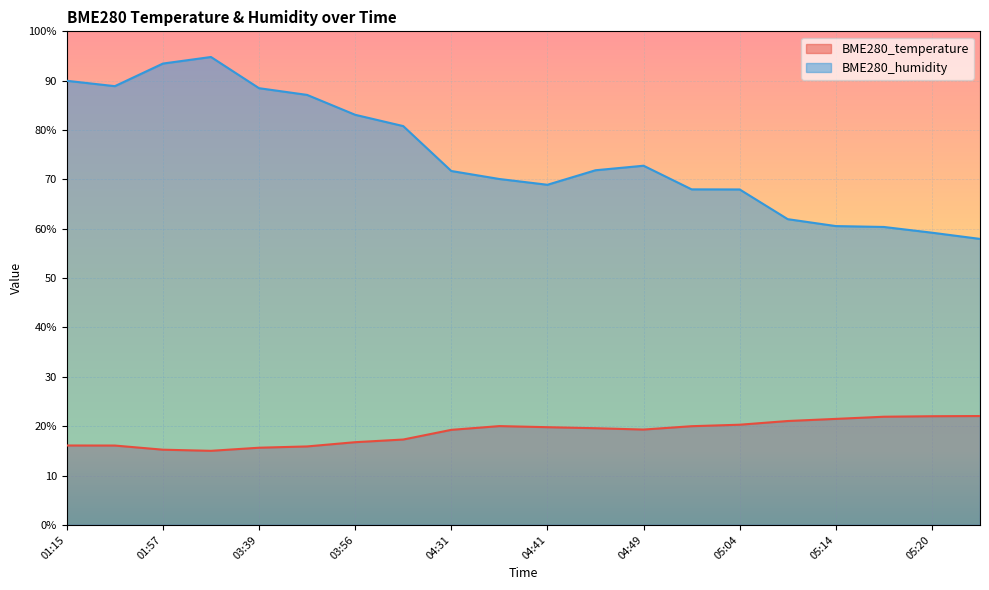

What is the average value of the BME280_humidity series?

74.9